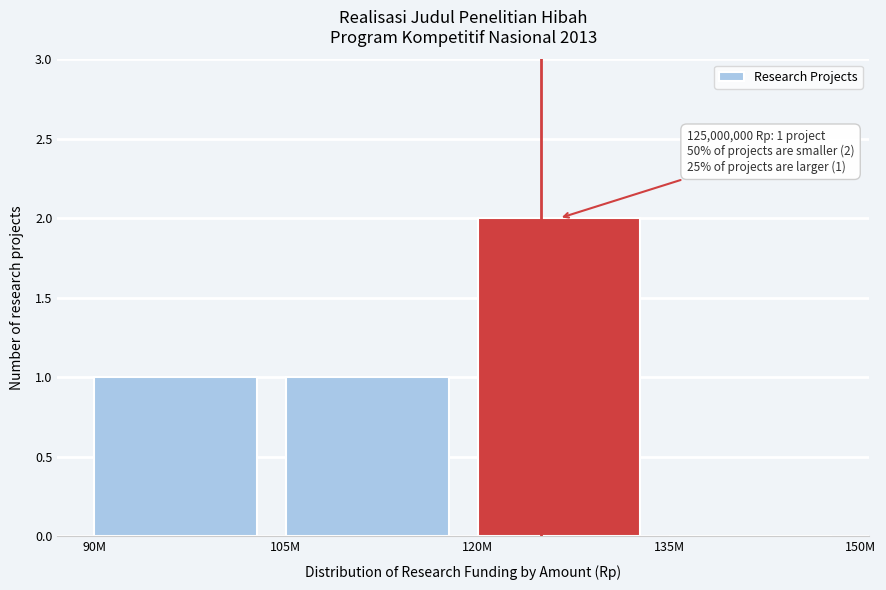

Reading left to right, what are all the values shown in this chart?

90M=1	105M=1	120M=2	135M=0